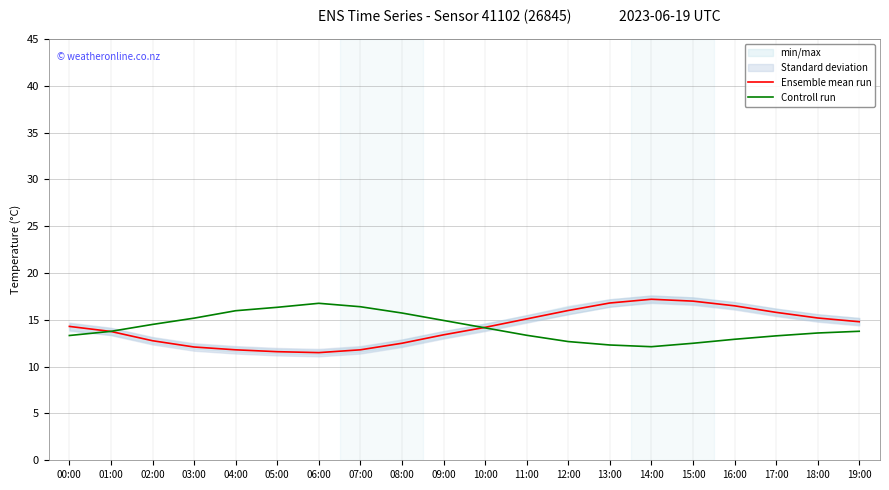

At which label is Ensemble mean run closest to 14?

10:00